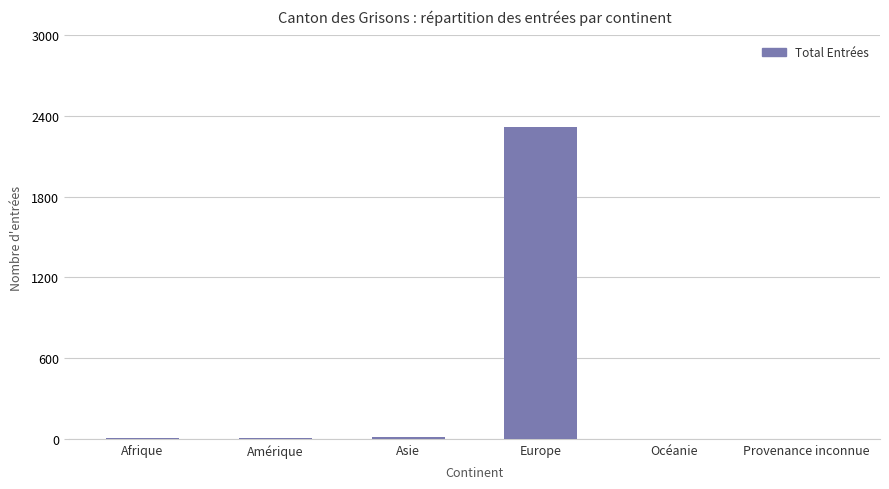

What is the sum of all values?

2342